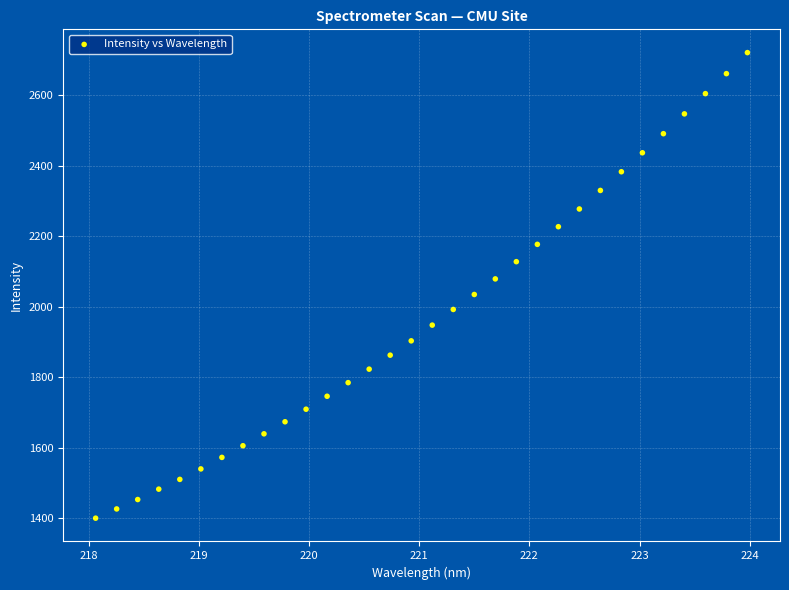

What is the range of Y values (max minus min)?

1319.9